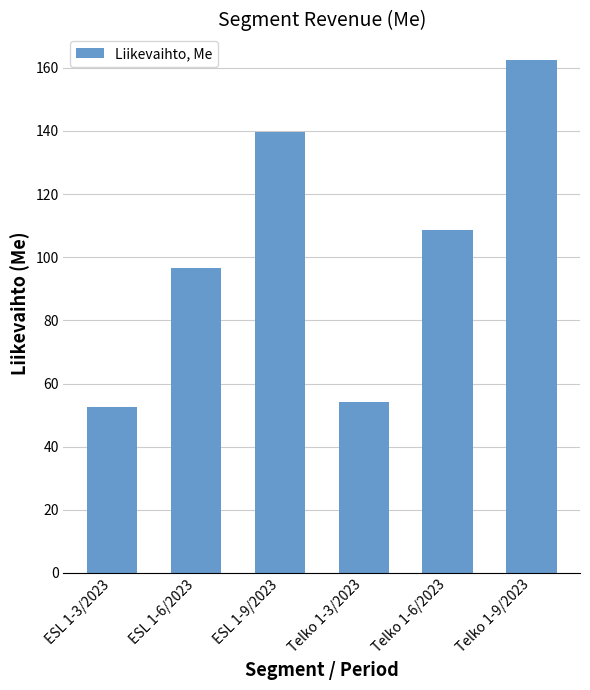

Approximately how many times larger is the value at ESL 1-9/2023 compared to Telko 1-6/2023?

1.3